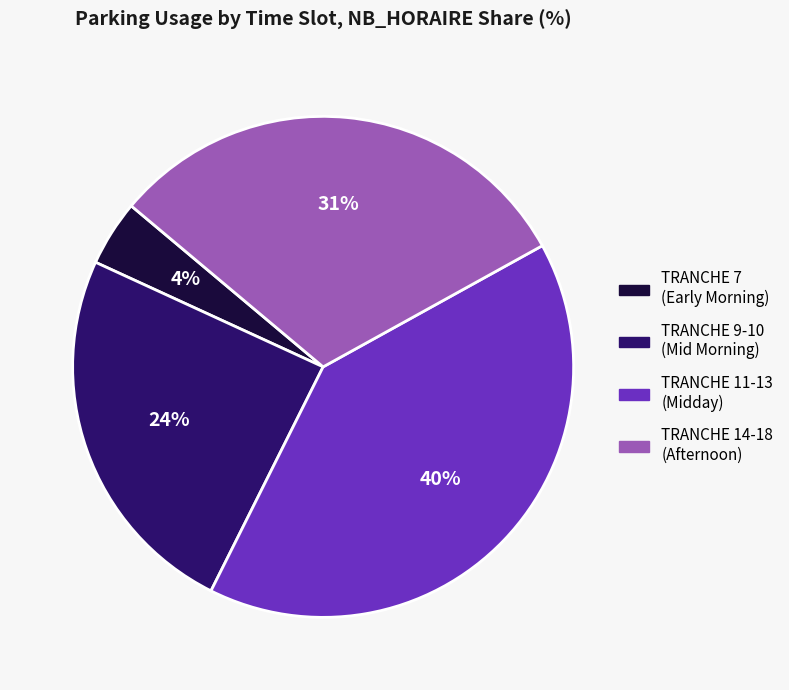

Does any single category account for the majority?

No